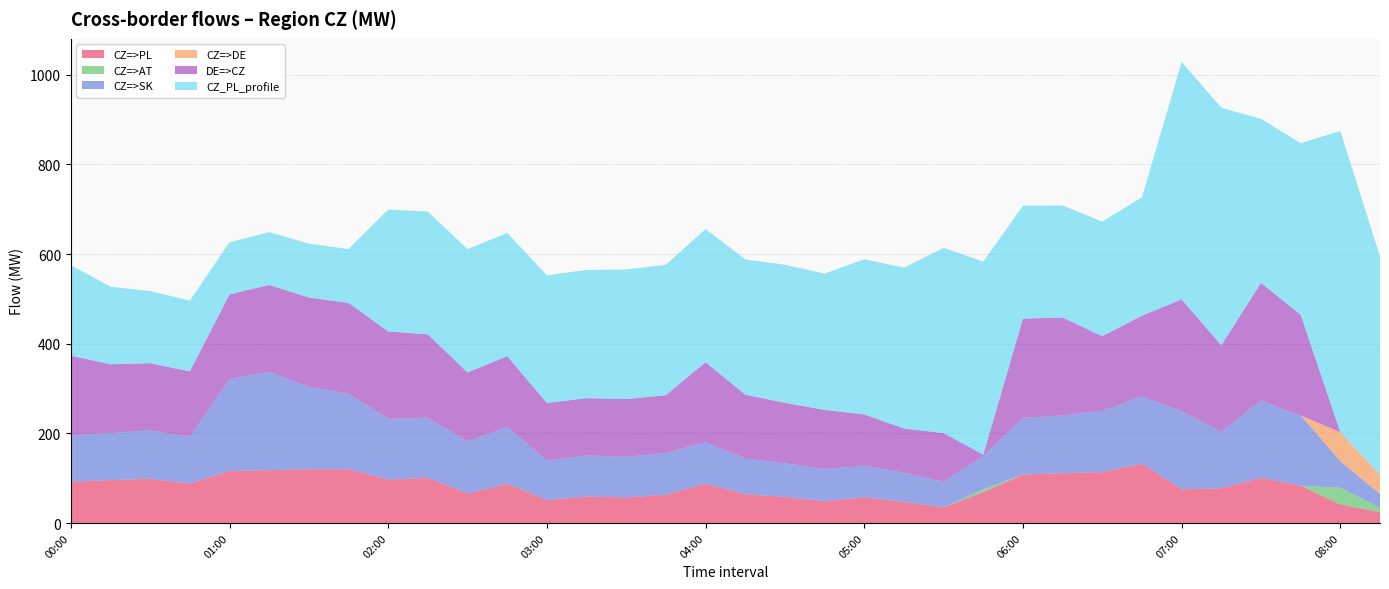

Reading left to right, transcribe all the data shown in this chart.

CZ=>PL: 00:00=92.5	00:15=95.7	00:30=98.8	00:45=88.1	01:00=116.0	01:15=118.0	01:30=120.0	01:45=120.0	02:00=96.8	02:15=100.9	02:30=65.9	02:45=87.5	03:00=51.3	03:15=59.2	03:30=57.2	03:45=62.9	04:00=88.0	04:15=64.4	04:30=58.2	04:45=48.8	05:00=57.3	05:15=47.1	05:30=34.9	05:45=68.8	06:00=108.5	06:15=111.1	06:30=113.6	06:45=132.2	07:00=75.2	07:15=77.6	07:30=100.8	07:45=83.4	08:00=41.3	08:15=24.4
CZ=>AT: 00:00=0.0	00:15=0.0	00:30=0.0	00:45=0.0	01:00=0.0	01:15=0.0	01:30=0.0	01:45=0.0	02:00=0.0	02:15=0.0	02:30=0.0	02:45=0.0	03:00=0.0	03:15=0.0	03:30=0.0	03:45=0.0	04:00=0.0	04:15=0.0	04:30=0.0	04:45=0.0	05:00=0.0	05:15=0.0	05:30=0.0	05:45=6.7	06:00=0.0	06:15=0.0	06:30=0.0	06:45=0.0	07:00=0.0	07:15=0.0	07:30=0.0	07:45=0.0	08:00=37.4	08:15=9.9
CZ=>SK: 00:00=102.9	00:15=105.0	00:30=107.8	00:45=104.1	01:00=205.3	01:15=219.3	01:30=183.7	01:45=168.8	02:00=135.9	02:15=133.9	02:30=116.0	02:45=126.9	03:00=88.5	03:15=91.9	03:30=90.5	03:45=93.3	04:00=92.1	04:15=79.5	04:30=75.1	04:45=71.8	05:00=70.4	05:15=65.0	05:30=56.9	05:45=74.3	06:00=126.2	06:15=128.9	06:30=136.9	06:45=150.1	07:00=174.5	07:15=125.9	07:30=172.6	07:45=156.7	08:00=59.3	08:15=30.4
CZ=>DE: 00:00=0.0	00:15=0.0	00:30=0.0	00:45=0.0	01:00=0.0	01:15=0.0	01:30=0.0	01:45=0.0	02:00=0.0	02:15=0.0	02:30=0.0	02:45=0.0	03:00=0.0	03:15=0.0	03:30=0.0	03:45=0.0	04:00=0.0	04:15=0.0	04:30=0.0	04:45=0.0	05:00=0.0	05:15=0.0	05:30=0.0	05:45=0.0	06:00=0.0	06:15=0.0	06:30=0.0	06:45=0.0	07:00=0.0	07:15=0.0	07:30=0.0	07:45=0.0	08:00=64.6	08:15=42.9
DE=>CZ: 00:00=178.0	00:15=153.5	00:30=150.0	00:45=146.0	01:00=189.0	01:15=193.7	01:30=199.5	01:45=202.4	02:00=194.7	02:15=186.0	02:30=154.0	02:45=157.9	03:00=128.0	03:15=127.5	03:30=128.9	03:45=129.1	04:00=178.7	04:15=142.5	04:30=134.9	04:45=131.8	05:00=114.5	05:15=98.8	05:30=108.9	05:45=2.7	06:00=221.3	06:15=218.5	06:30=166.3	06:45=180.3	07:00=249.1	07:15=193.0	07:30=262.3	07:45=224.5	08:00=0.0	08:15=0.0
CZ_PL_profile: 00:00=201.9	00:15=173.0	00:30=161.0	00:45=158.0	01:00=116.0	01:15=118.0	01:30=120.0	01:45=120.0	02:00=272.0	02:15=274.0	02:30=275.0	02:45=275.0	03:00=285.0	03:15=286.0	03:30=289.0	03:45=291.0	04:00=297.0	04:15=302.0	04:30=308.1	04:45=304.1	05:00=346.3	05:15=358.8	05:30=413.4	05:45=430.7	06:00=252.0	06:15=250.0	06:30=255.7	06:45=264.3	07:00=530.0	07:15=530.0	07:30=366.0	07:45=383.0	08:00=672.0	08:15=487.0